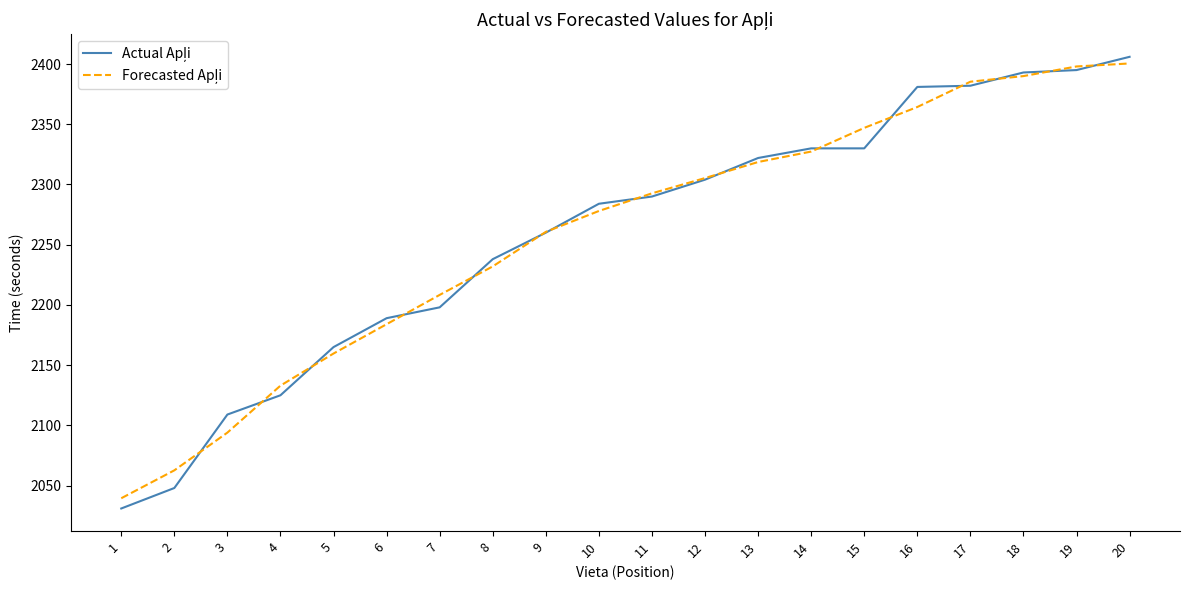

How many categories are shown in the chart?

20